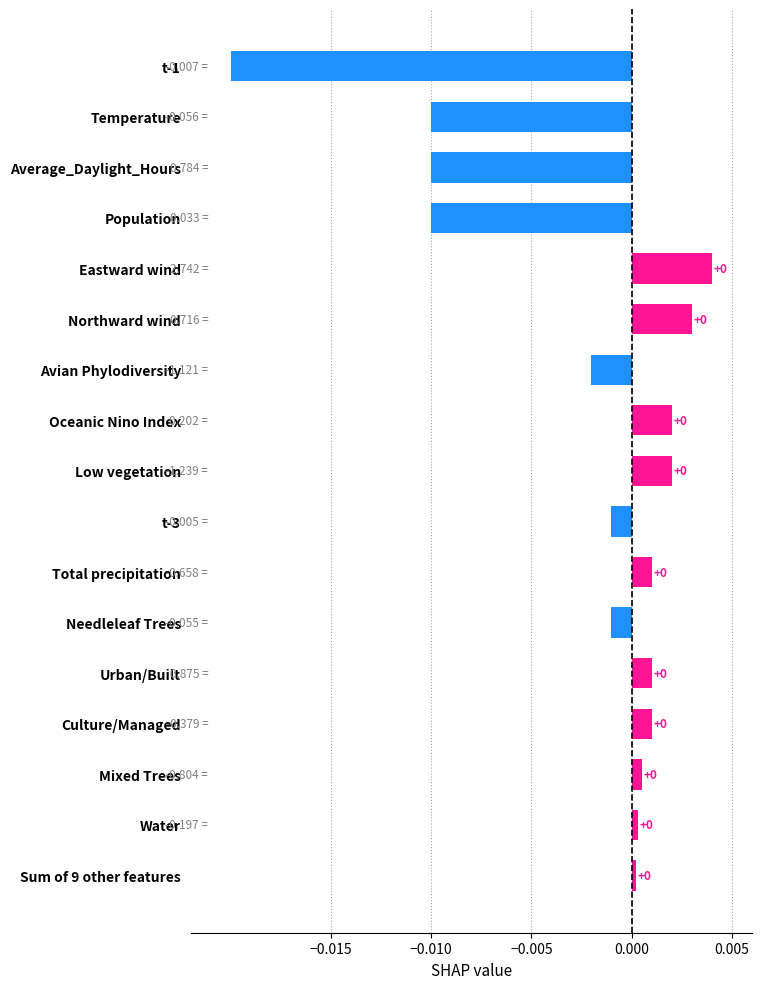

How many bars are there in total?

17